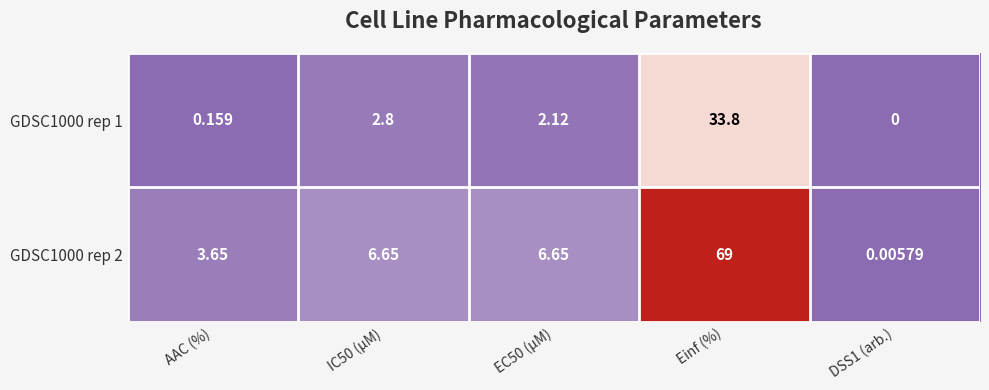

Which category has the highest value in the GDSC1000 rep 2 series?

Einf (%)